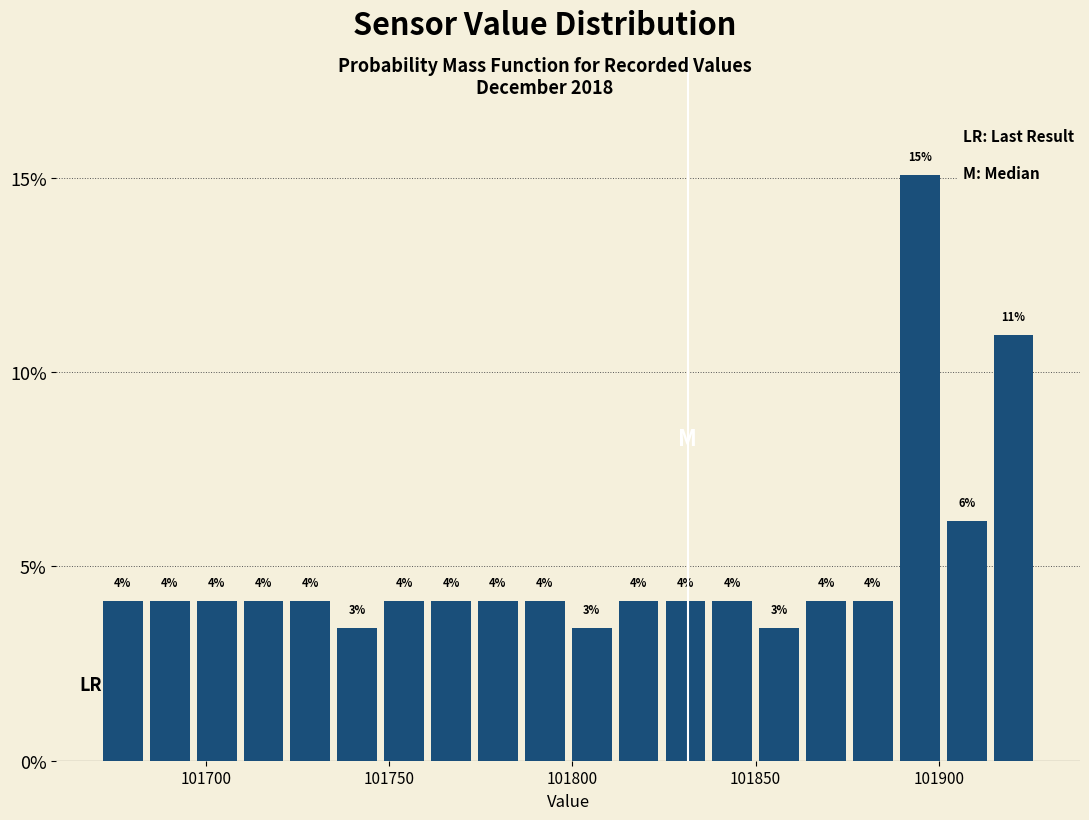

Around what value on the x-axis is the tallest bar? Give the approximate position of its centre, as read against the axis.

101895